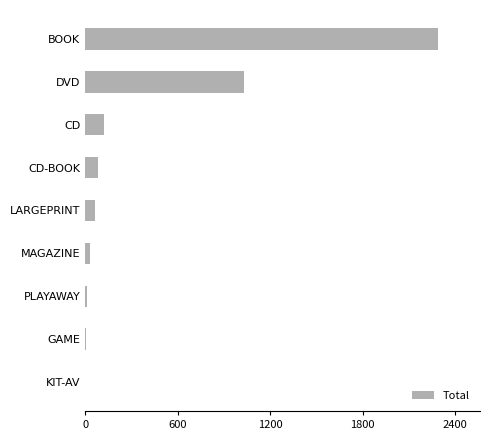

What is the average value?

403